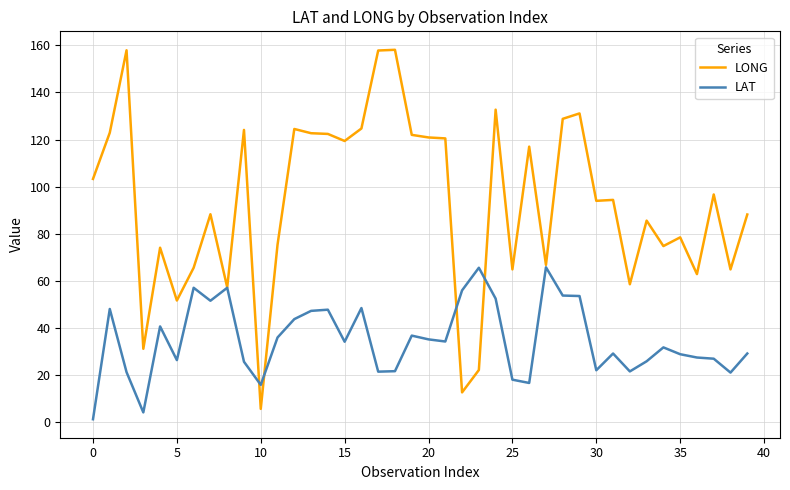

Which series has the largest total across all categories?

LONG